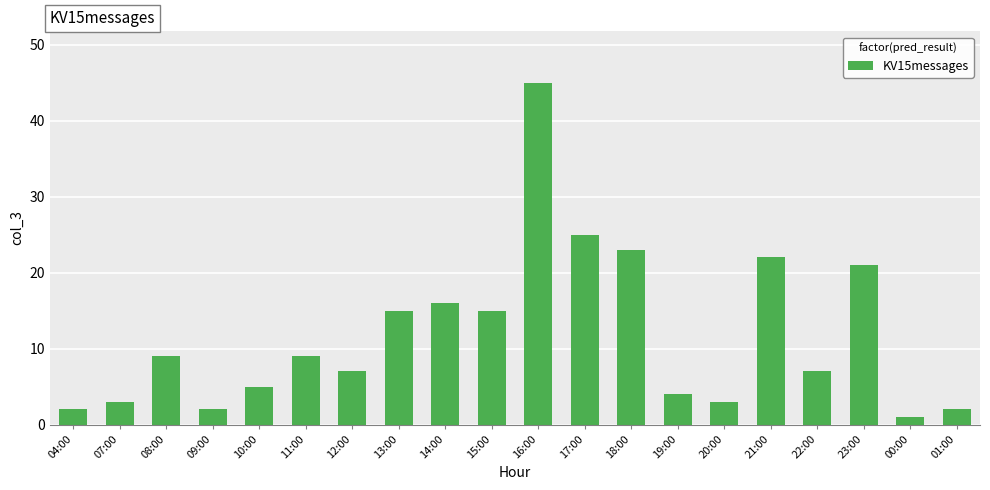

What is the label of the 3rd bar from the right?

23:00